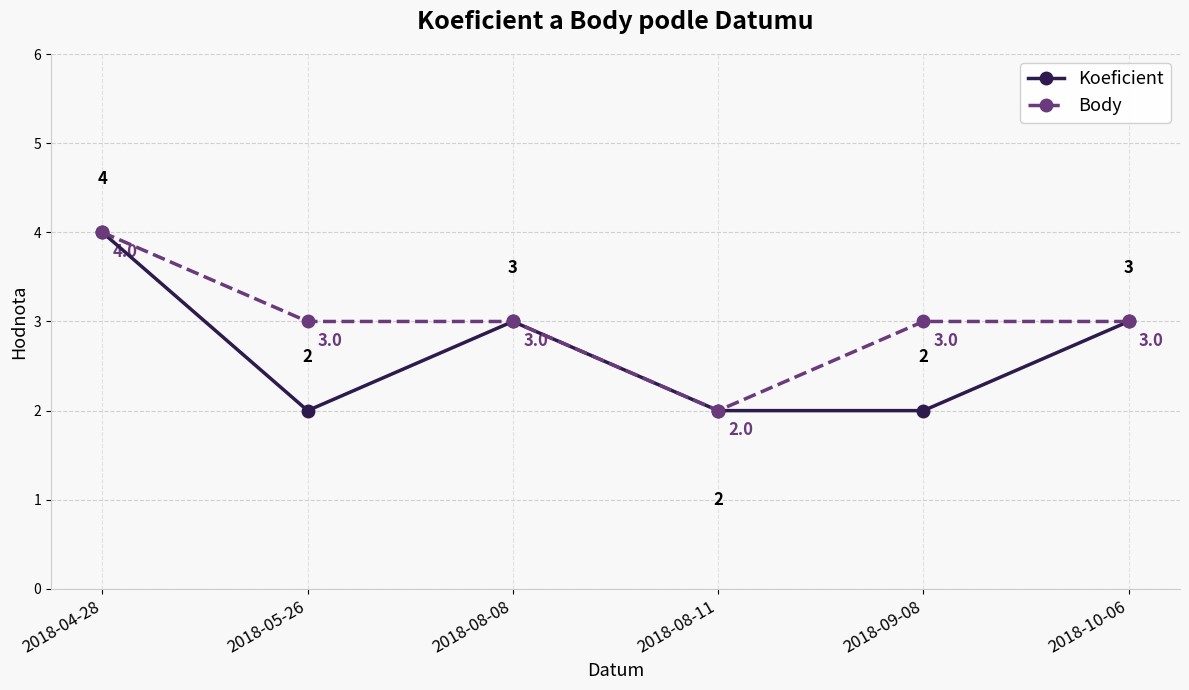

What are all the series names shown in the legend?

Koeficient, Body